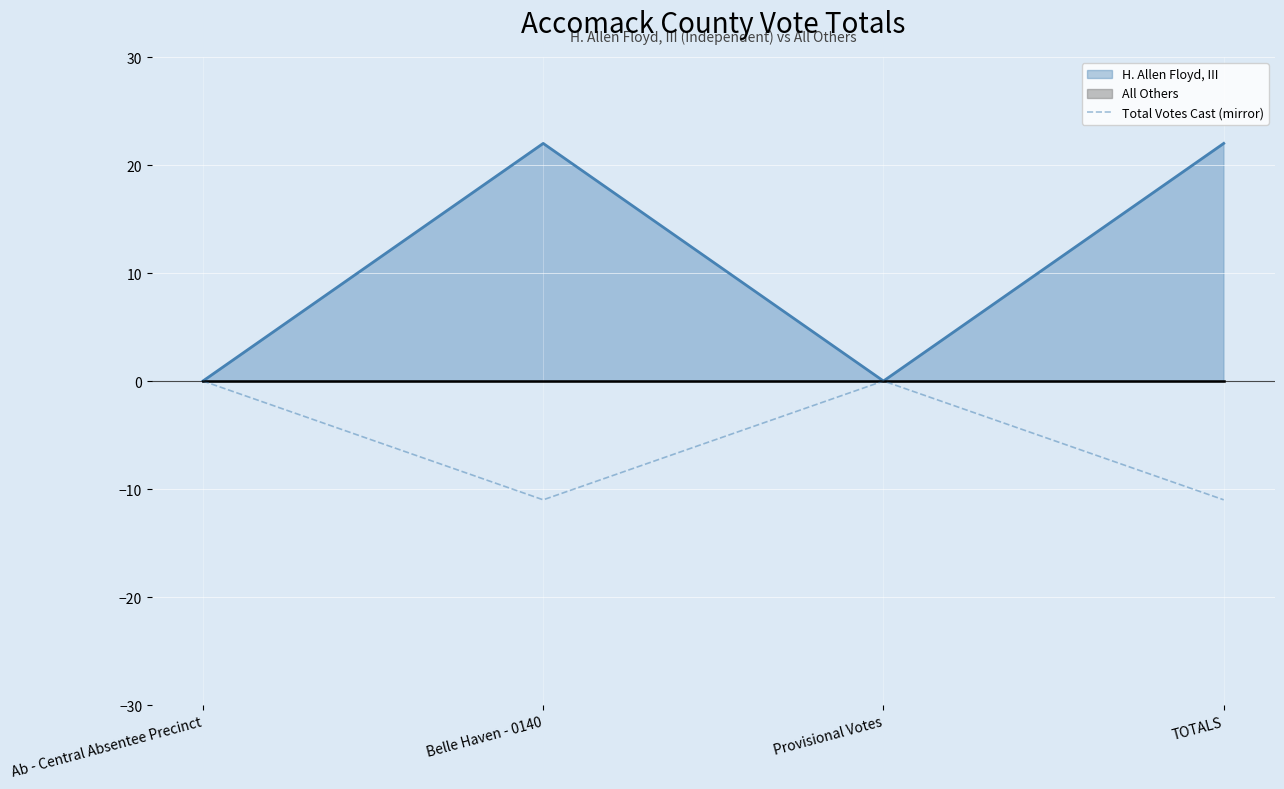

How many values are between -11 and 0?

4